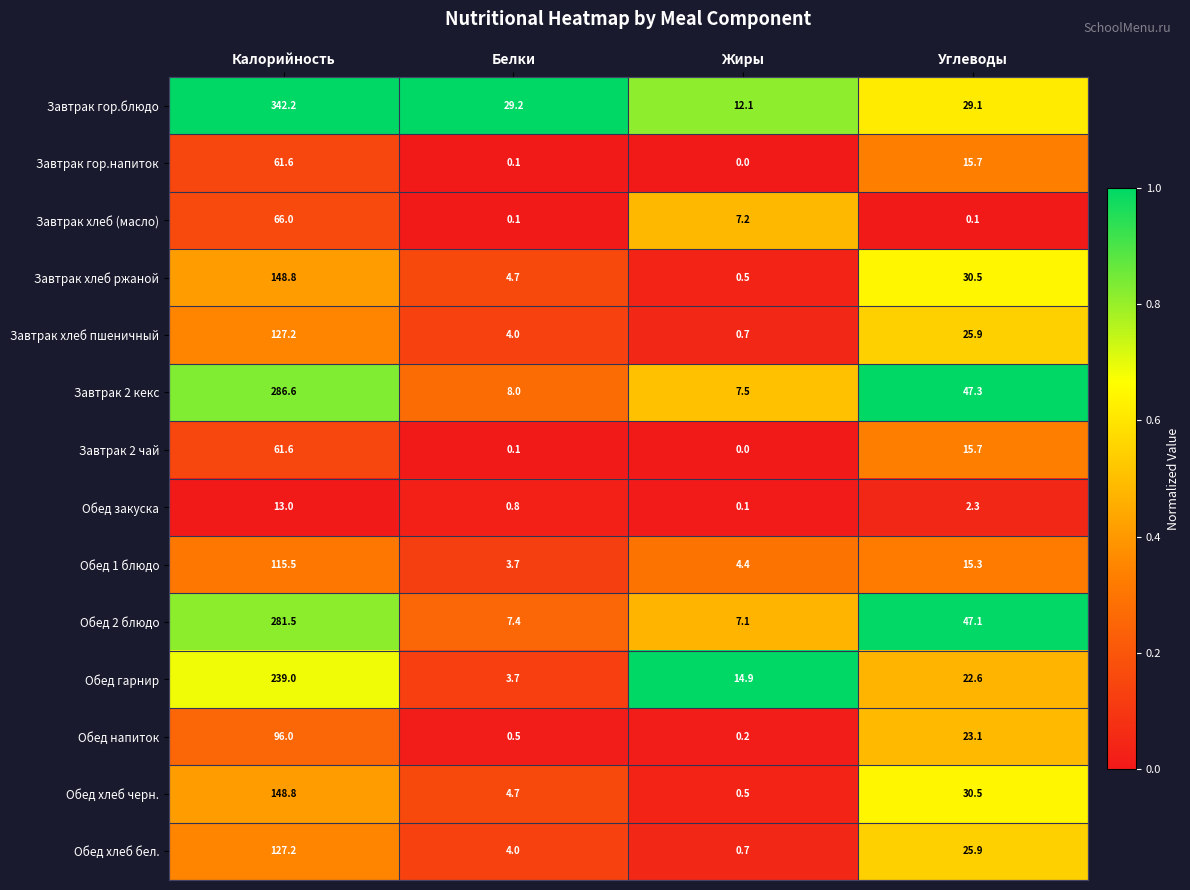

What is the difference between the maximum and minimum values in the Обед 2 блюдо series?

274.4